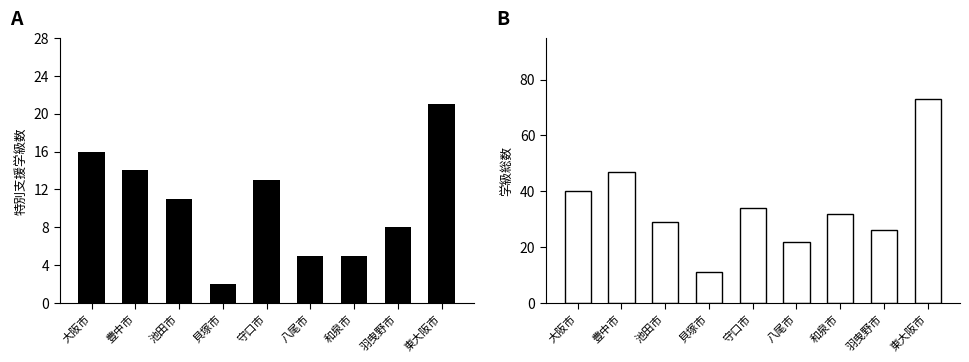

At which category does the chart reach its peak across all series?

東大阪市